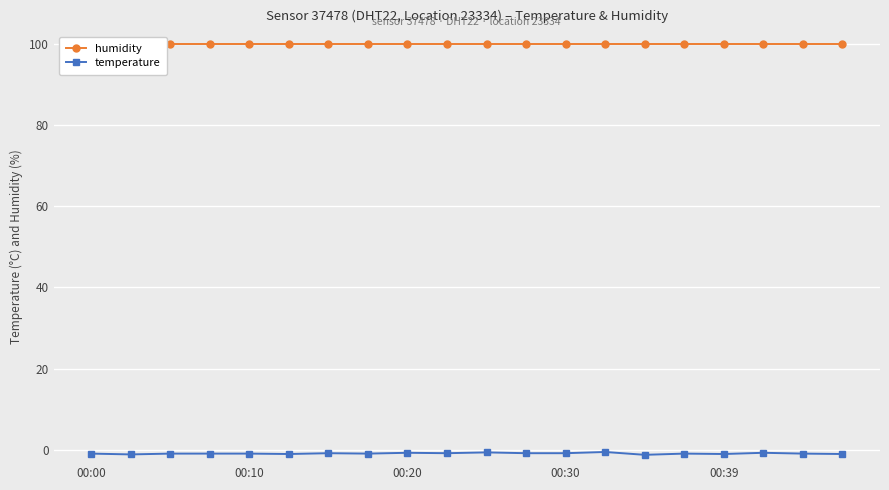

List the labels in order of humidity value, smallest first.

00:00, 00:10, 00:20, 00:30, 00:39, 5, 6, 7, 8, 9, 10, 11, 12, 13, 14, 15, 16, 17, 18, 19